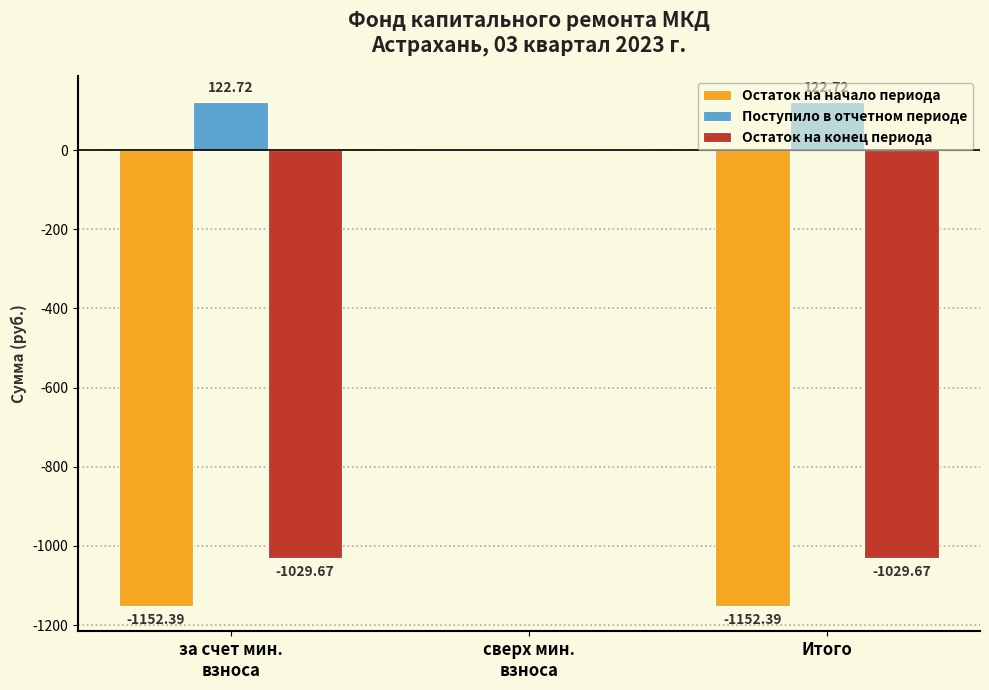

Which series has the largest total across all categories?

Поступило в отчетном периоде